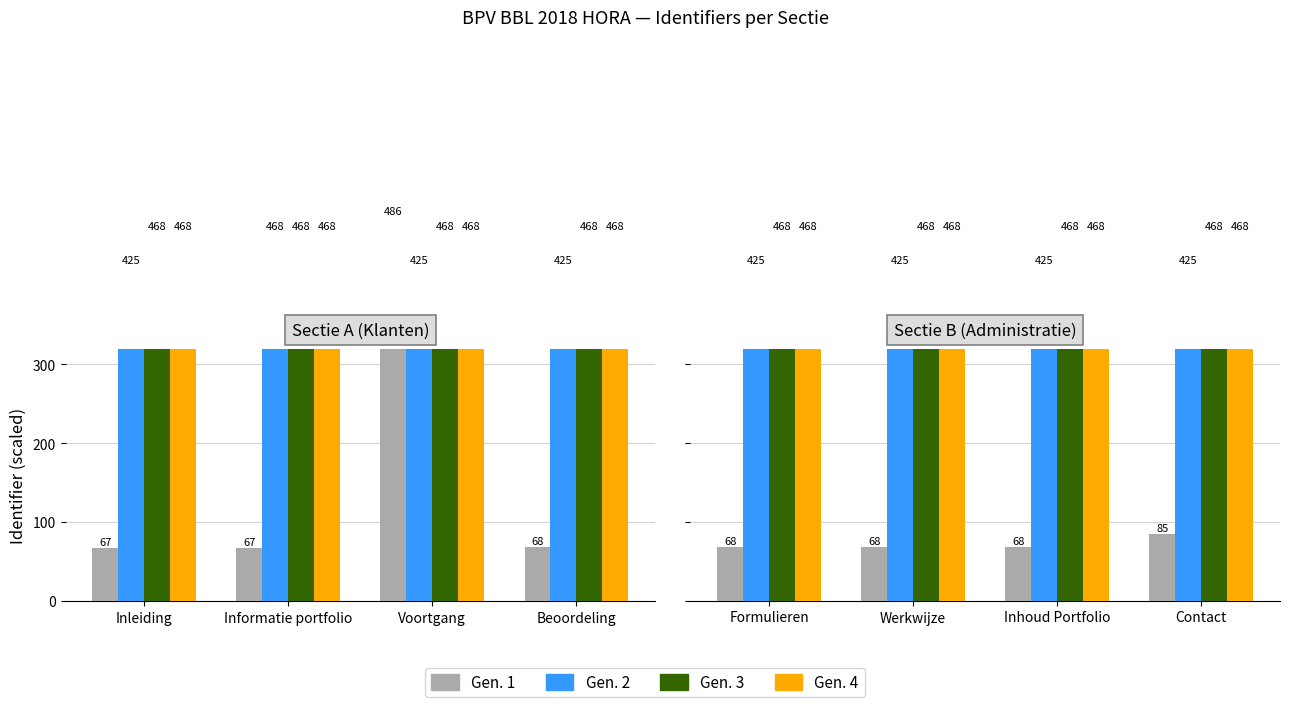

How many bars are there in each group?

4